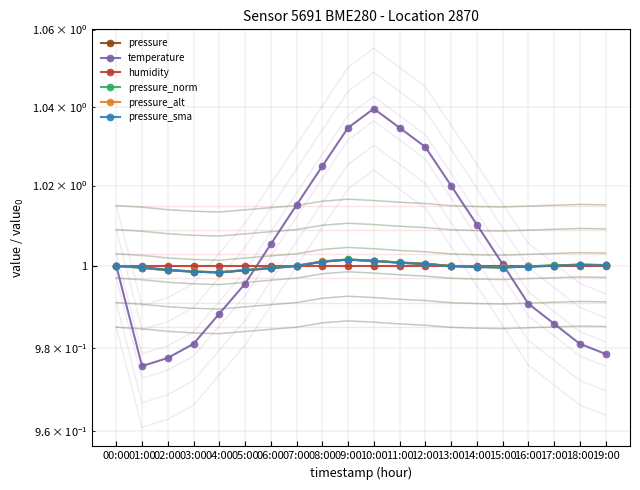

Which category has the lowest value in the pressure series?

04:00